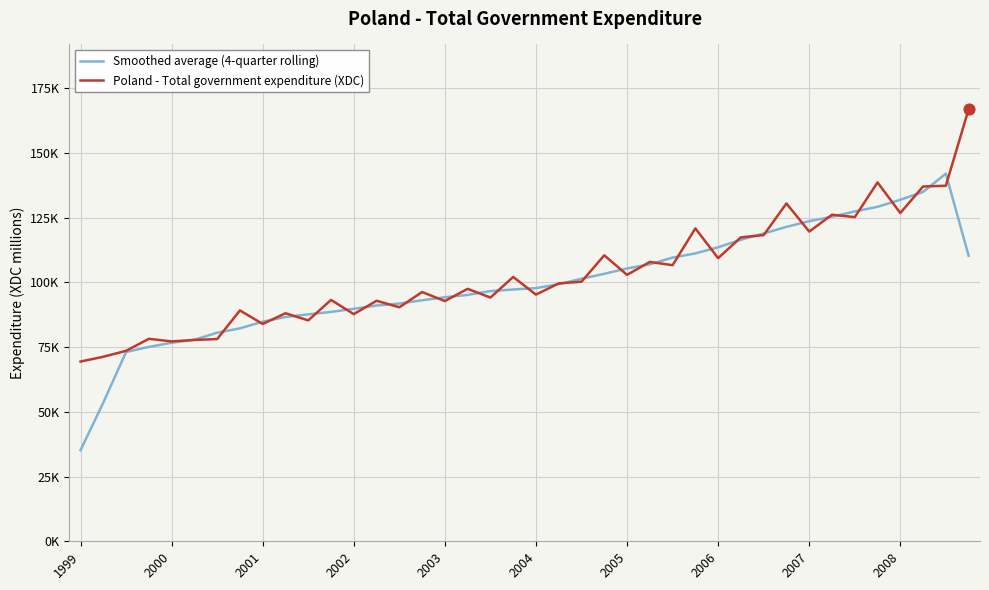

What are all the series names shown in the legend?

Smoothed average (4-quarter rolling), Poland - Total government expenditure (XDC)